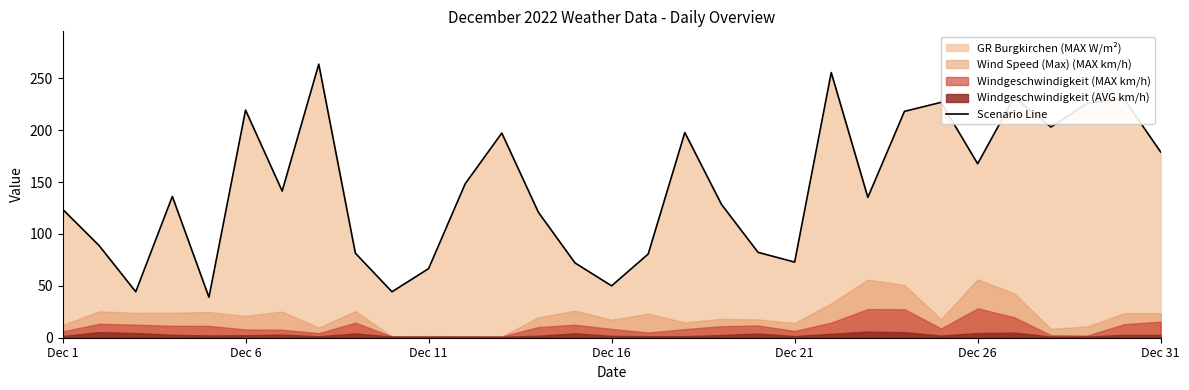

What is the minimum value for Scenario Line?

39.0